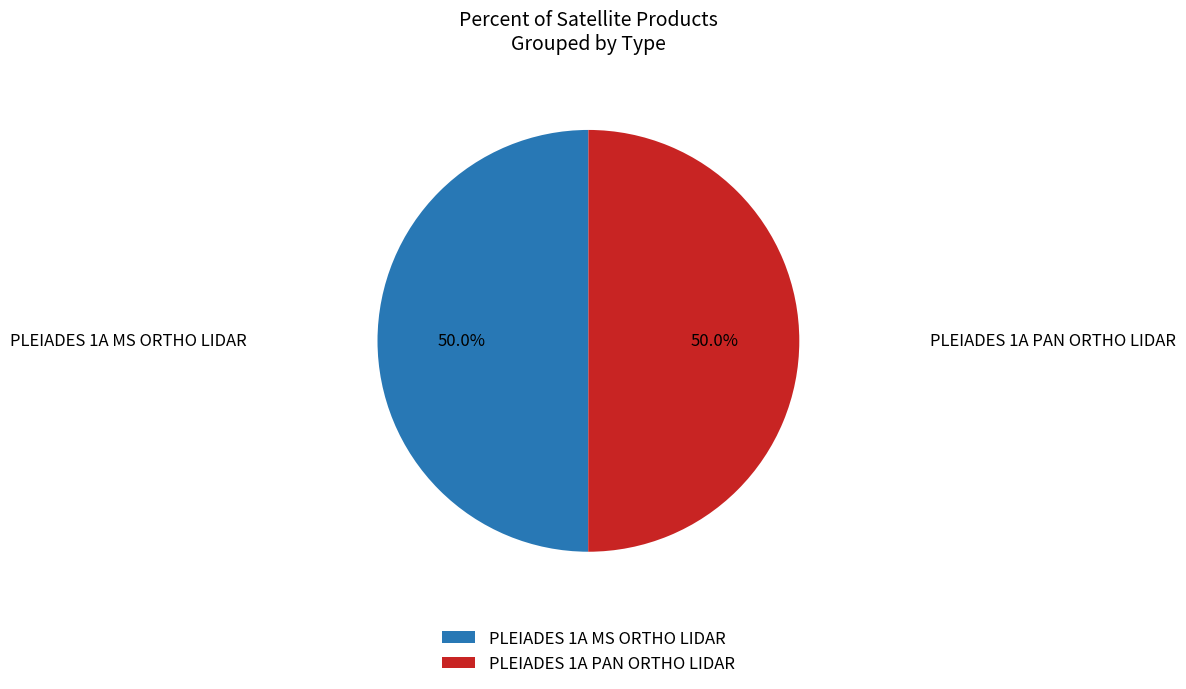

To the nearest percent, what portion does PLEIADES 1A PAN ORTHO LIDAR represent?

50%